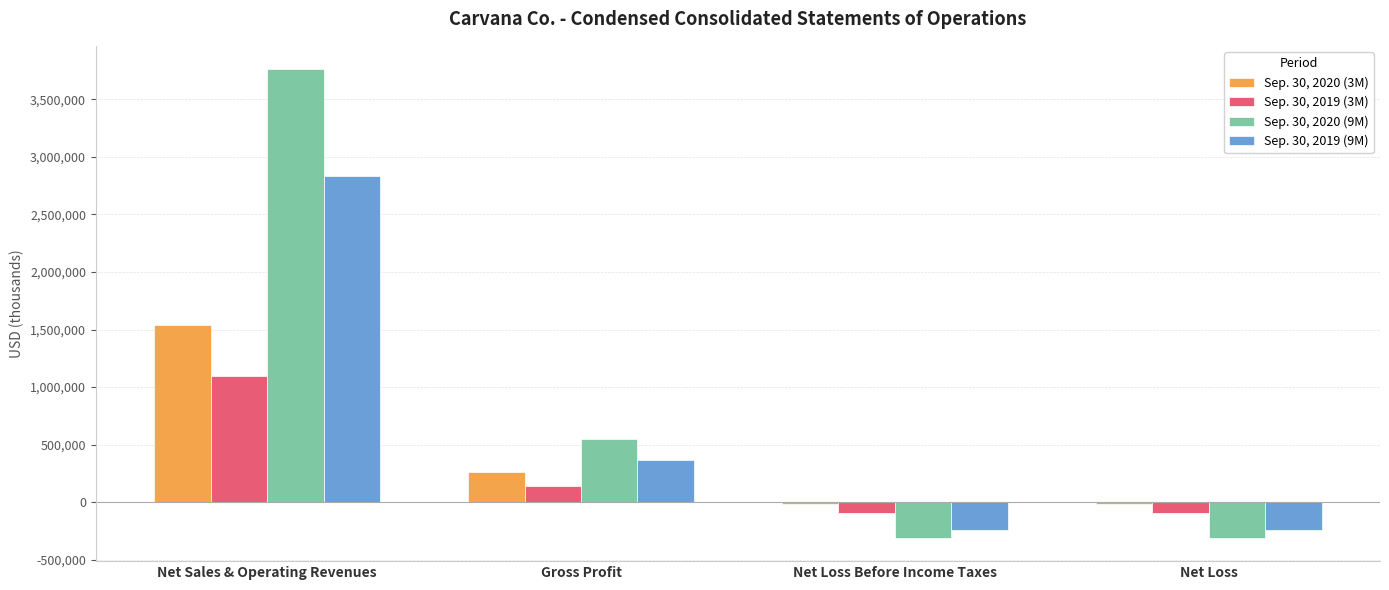

At which category does the chart reach its peak across all series?

Net Sales & Operating Revenues